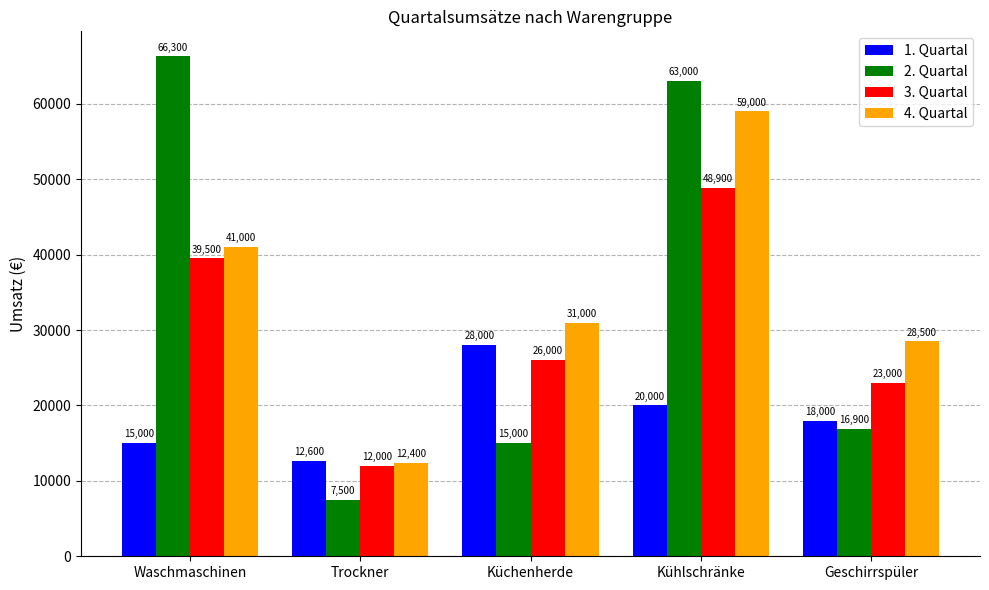

What is the difference between the maximum and minimum values in the 2. Quartal series?

58800